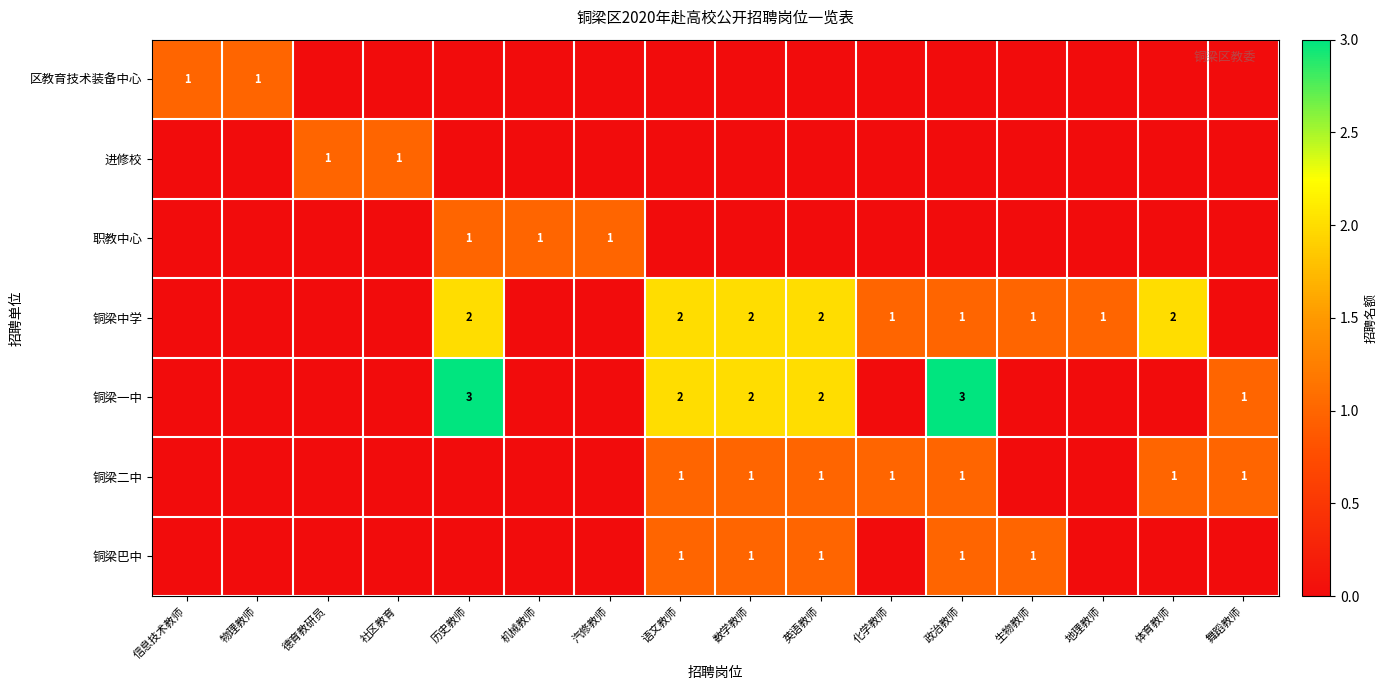

True or false: 进修校 has a value of 1 at 德育教研员.

True